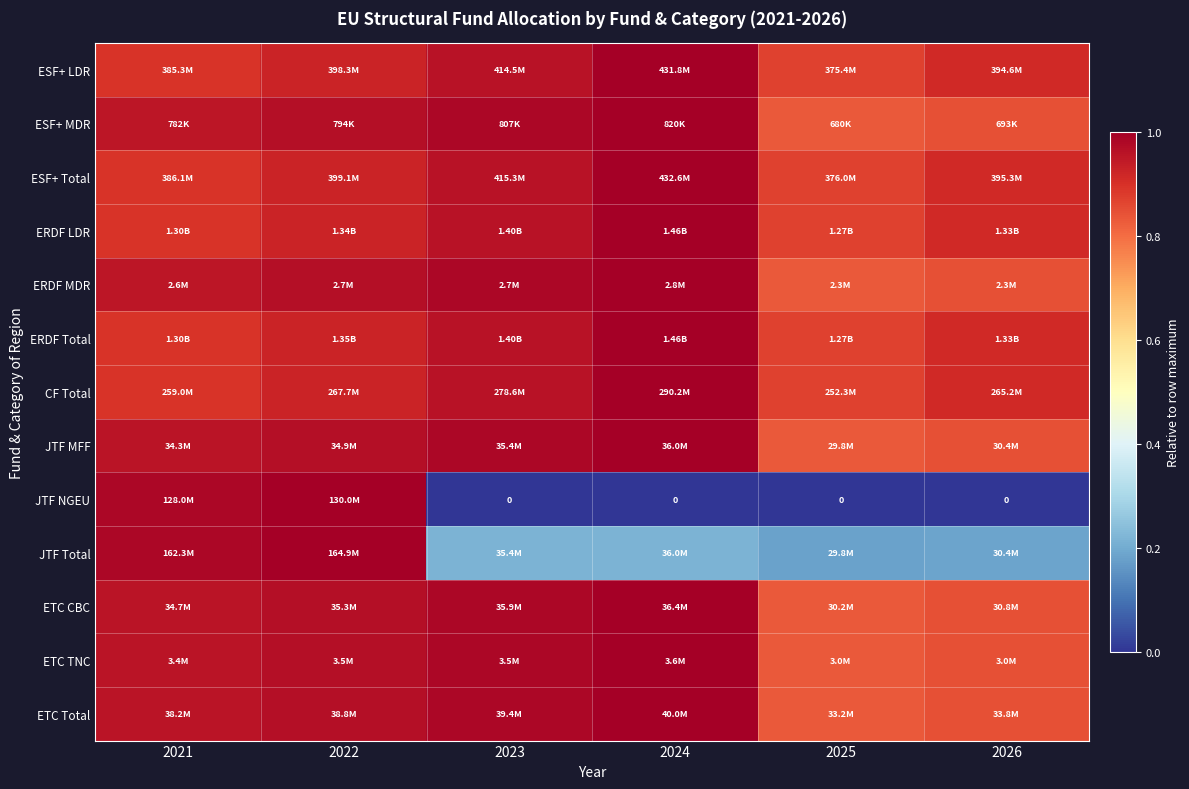

Is it true that ERDF LDR equals 1.5 at 2021?

False